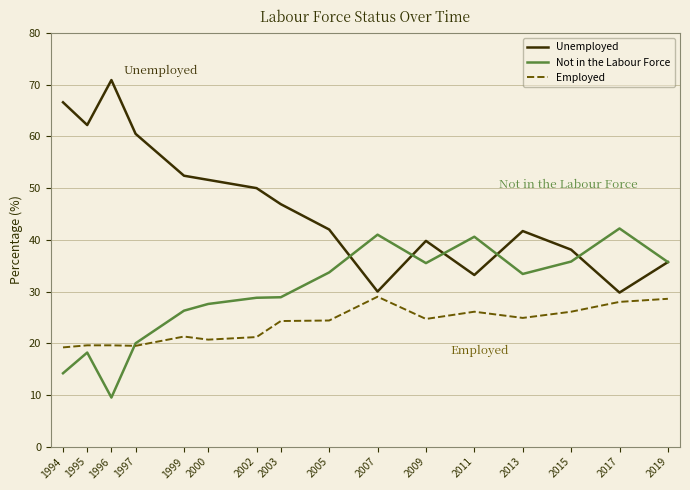

In Not in the Labour Force, how many points are higher than both neighbors (excluding endpoints)?

4